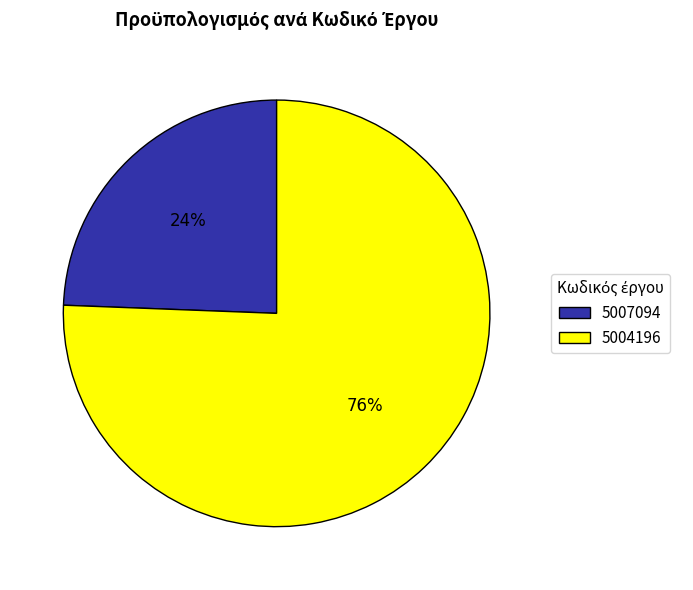

The 5007094 slice represents 36% of the pie. True or false?

False